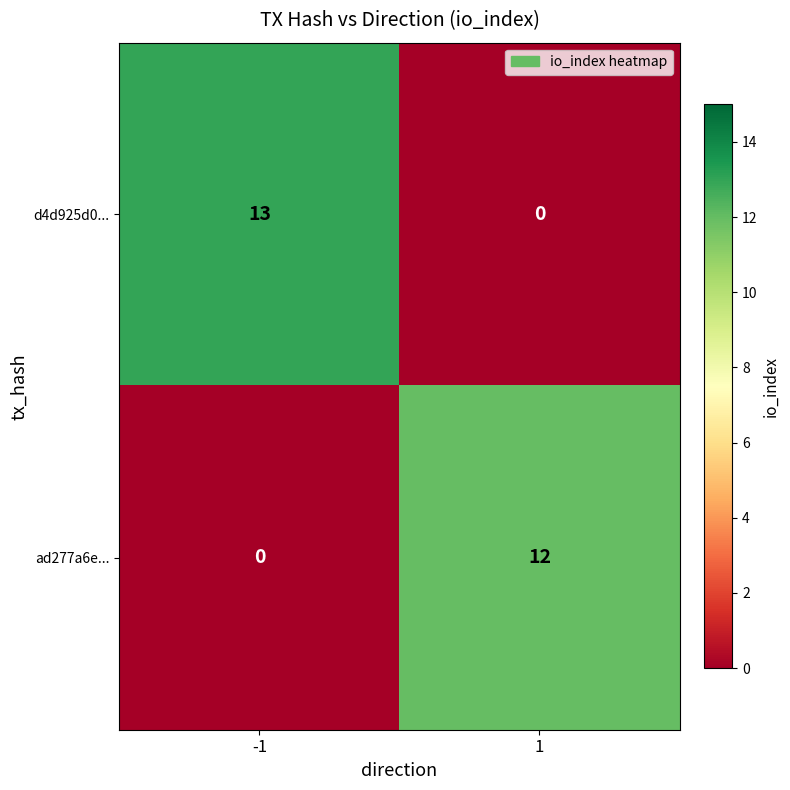

At 1, list the series in order from largest to smallest.

ad277a6e..., d4d925d0...